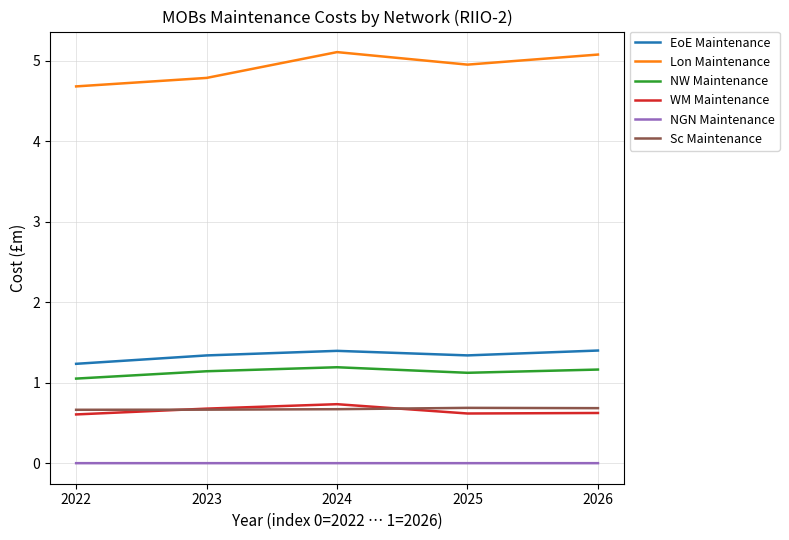

How many lines are shown in the chart?

6